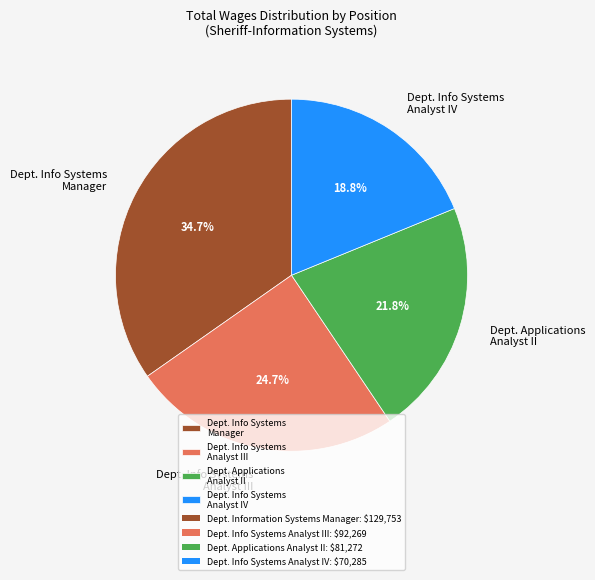

Is there any slice that represents more than half of the pie?

No